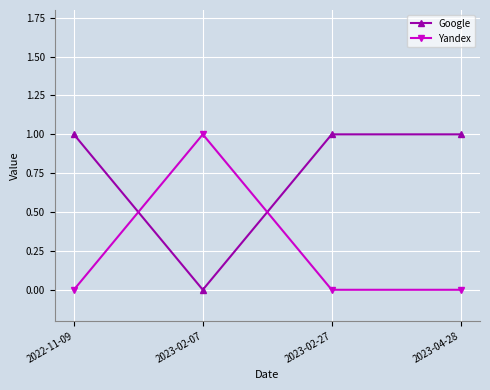

How many lines are shown in the chart?

2